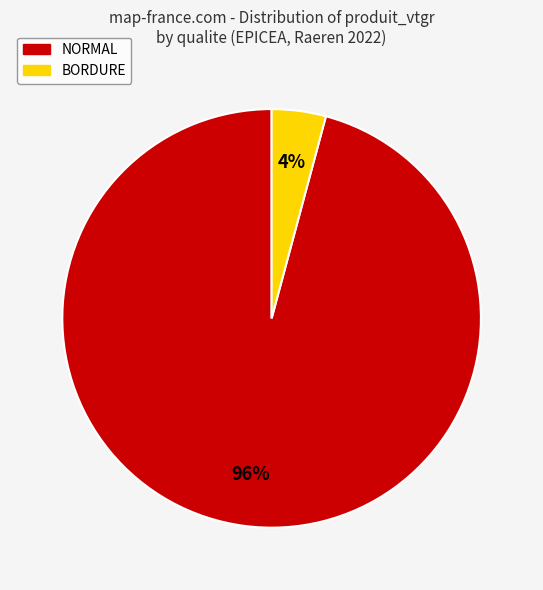

To the nearest percent, what is the average slice percentage?

50%